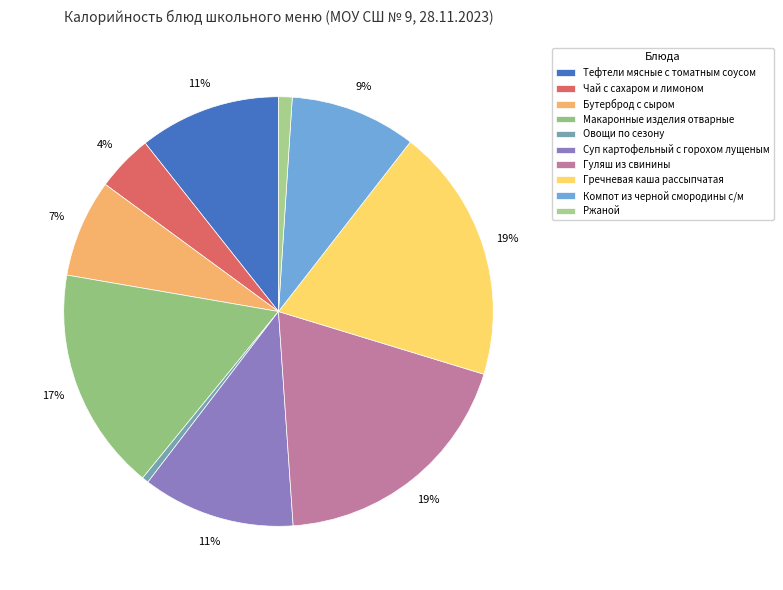

Do Тефтели мясные с томатным соусом and Компот из черной смородины с/м together represent more than half of the pie?

No